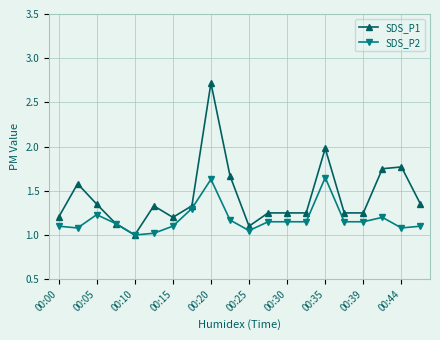

List the series in order of their peak value, highest first.

SDS_P1, SDS_P2